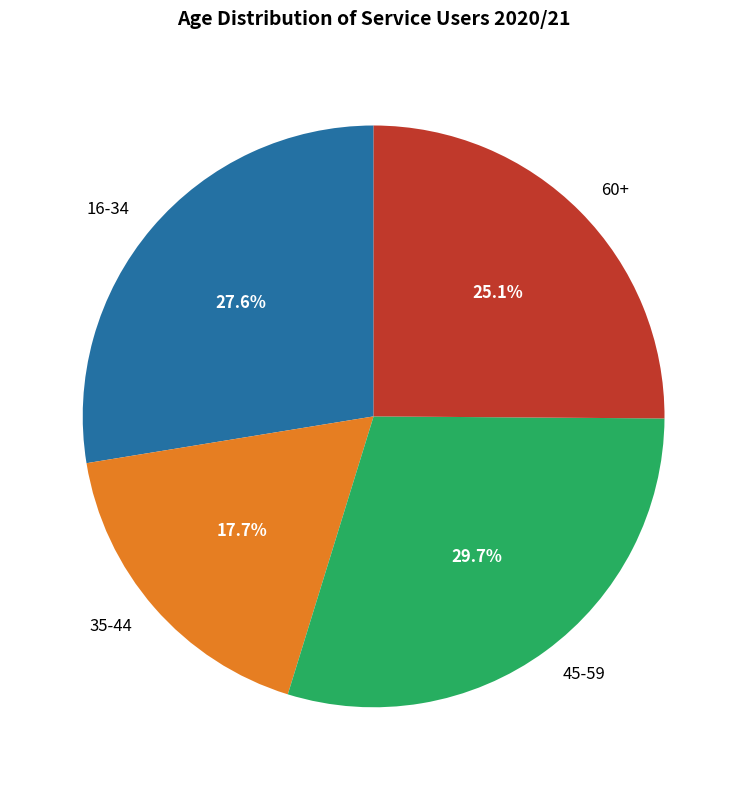

Does 35-44 represent more than half of the total?

No